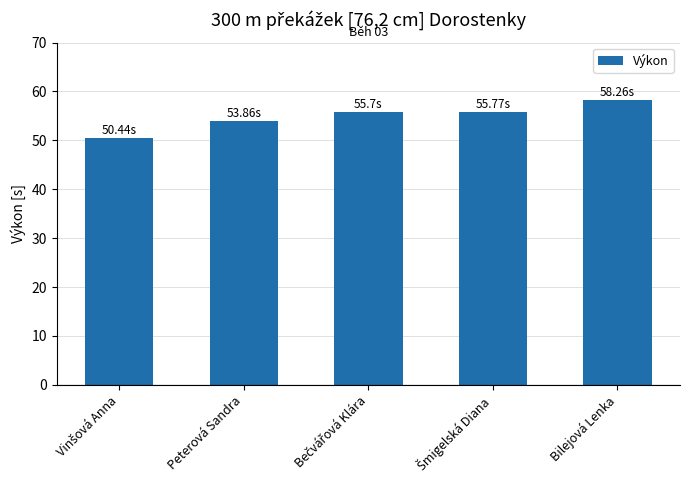

What is the difference between the values at Peterová Sandra and Bilejová Lenka?

4.4